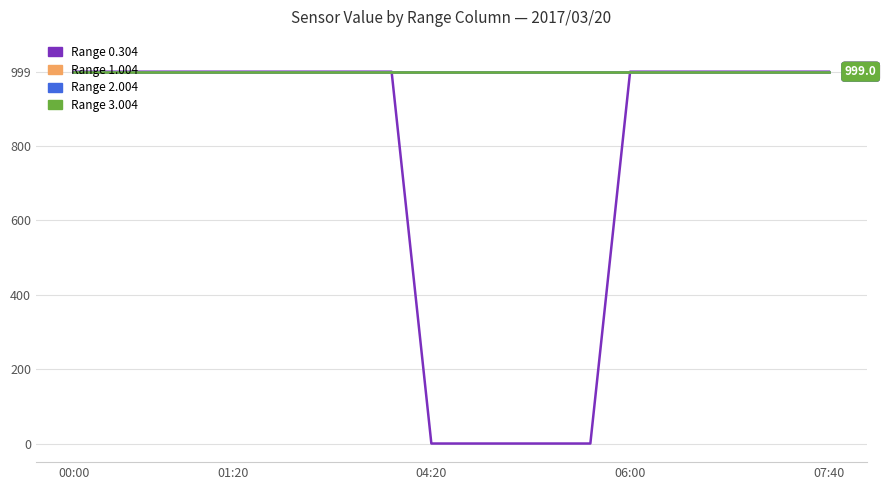

What is the greatest value displayed?

999